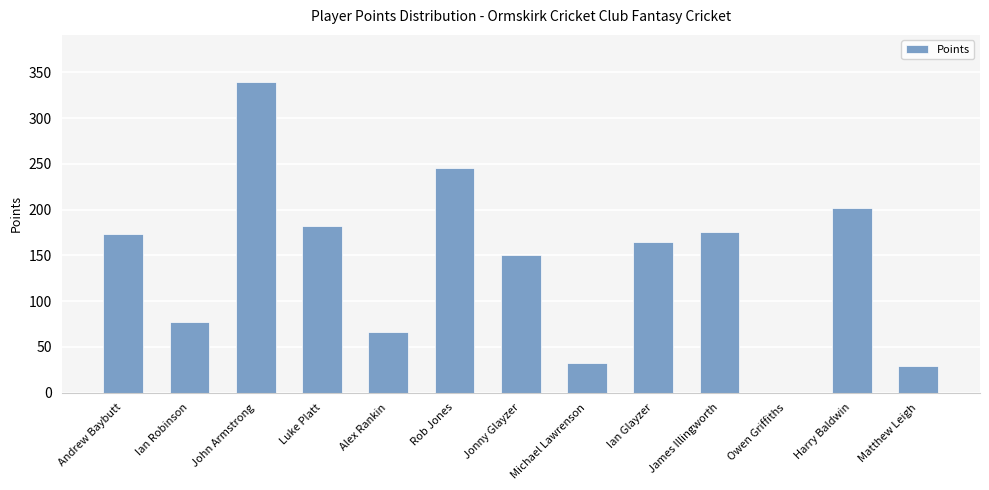

At which label does the data first exceed 165?

Andrew Baybutt